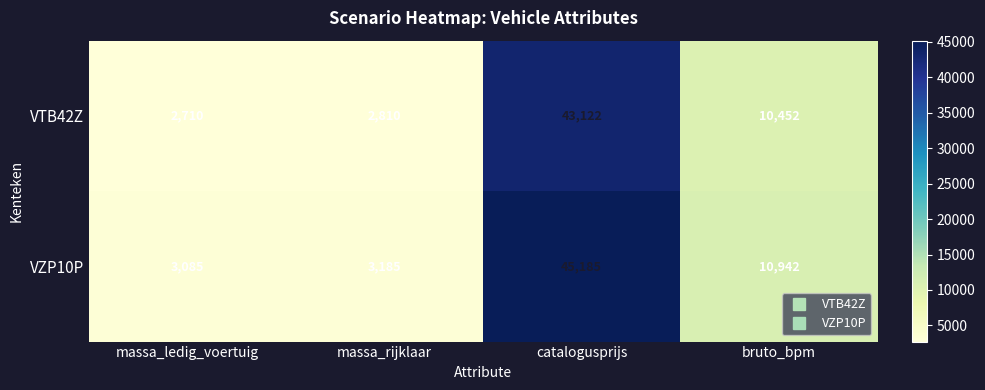

Count the number of categories in the chart.

4